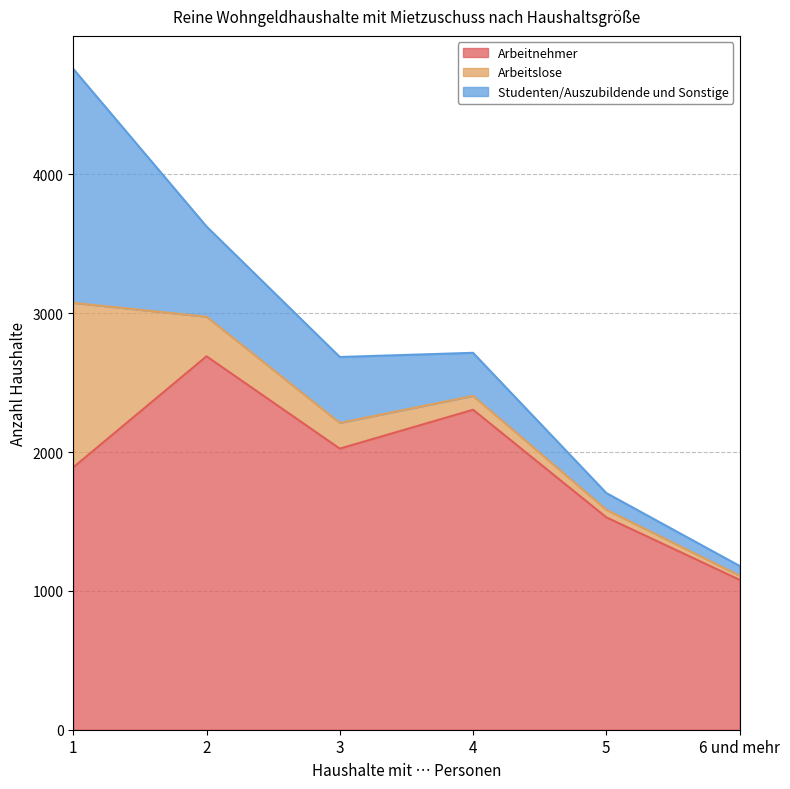

Rank the series by their average value, from highest to lowest.

Arbeitnehmer, Studenten/Auszubildende und Sonstige, Arbeitslose